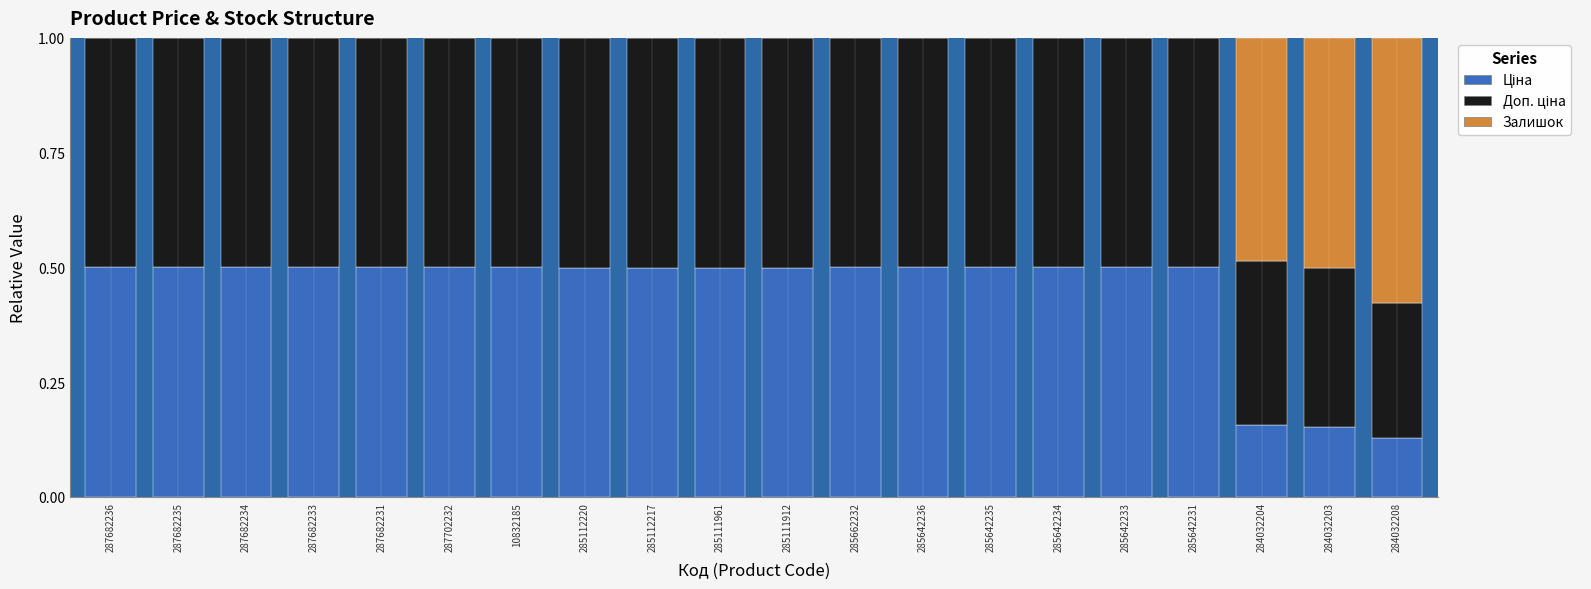

What is the total value across all series at 287682235?

1.0